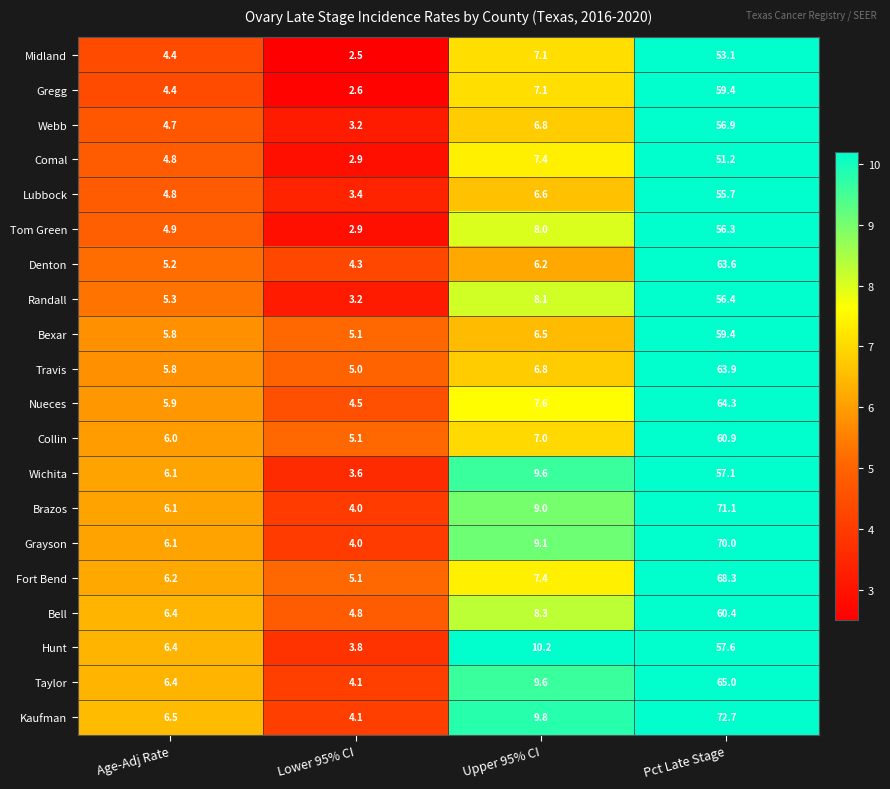

Count the number of data series in this chart.

20